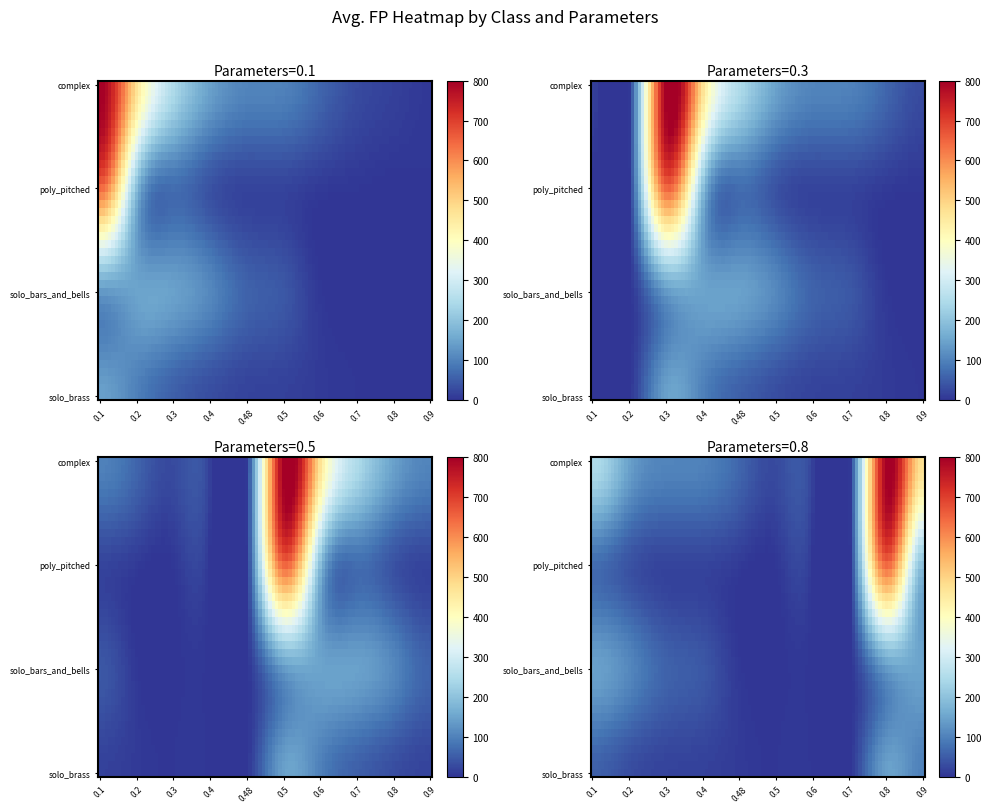

Which label corresponds to the smallest value in the chart?

0.7